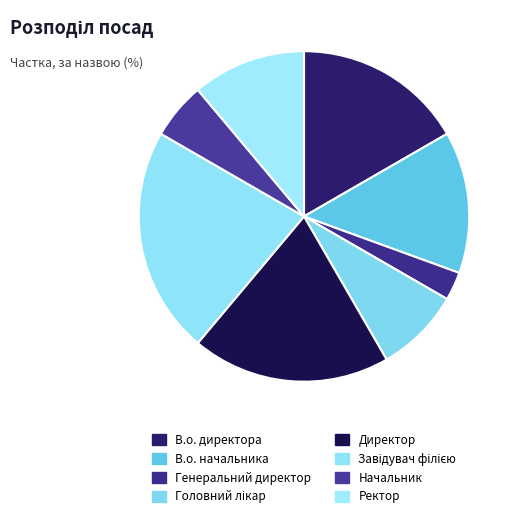

To the nearest percent, what percentage of the pie is В.о. директора?

17%